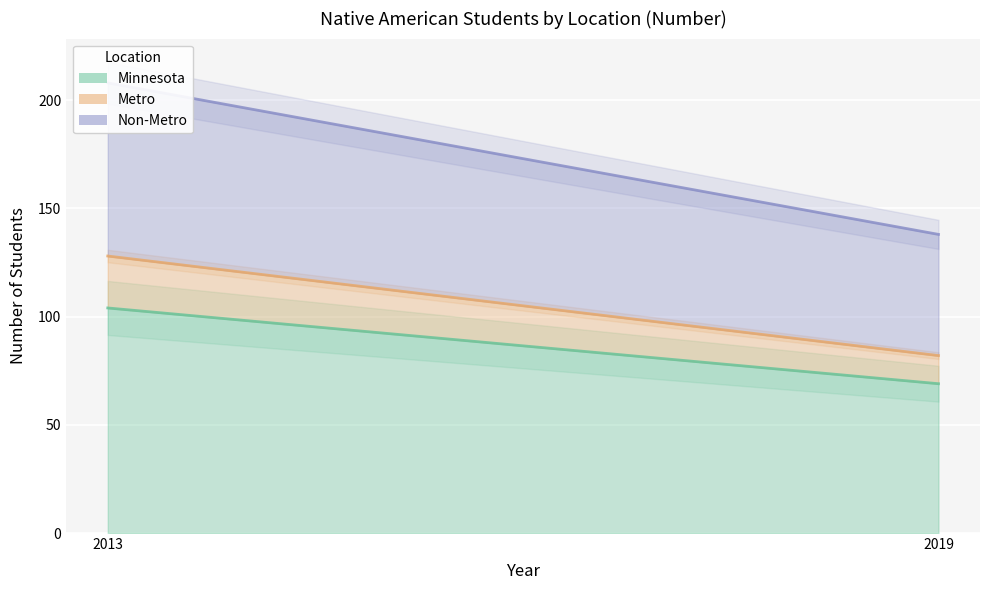

The value of Metro at 2019 is 23. True or false?

False